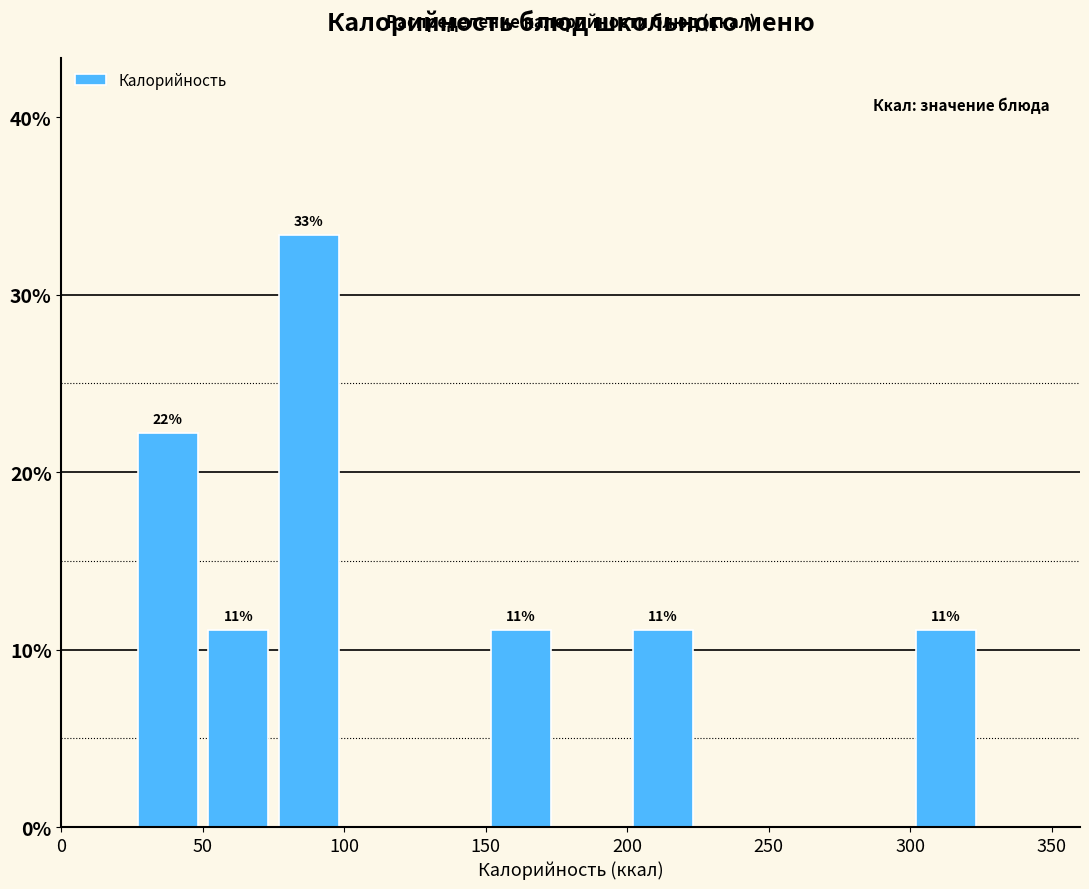

Over which range of the x-axis is the bar tallest?

75 to 100